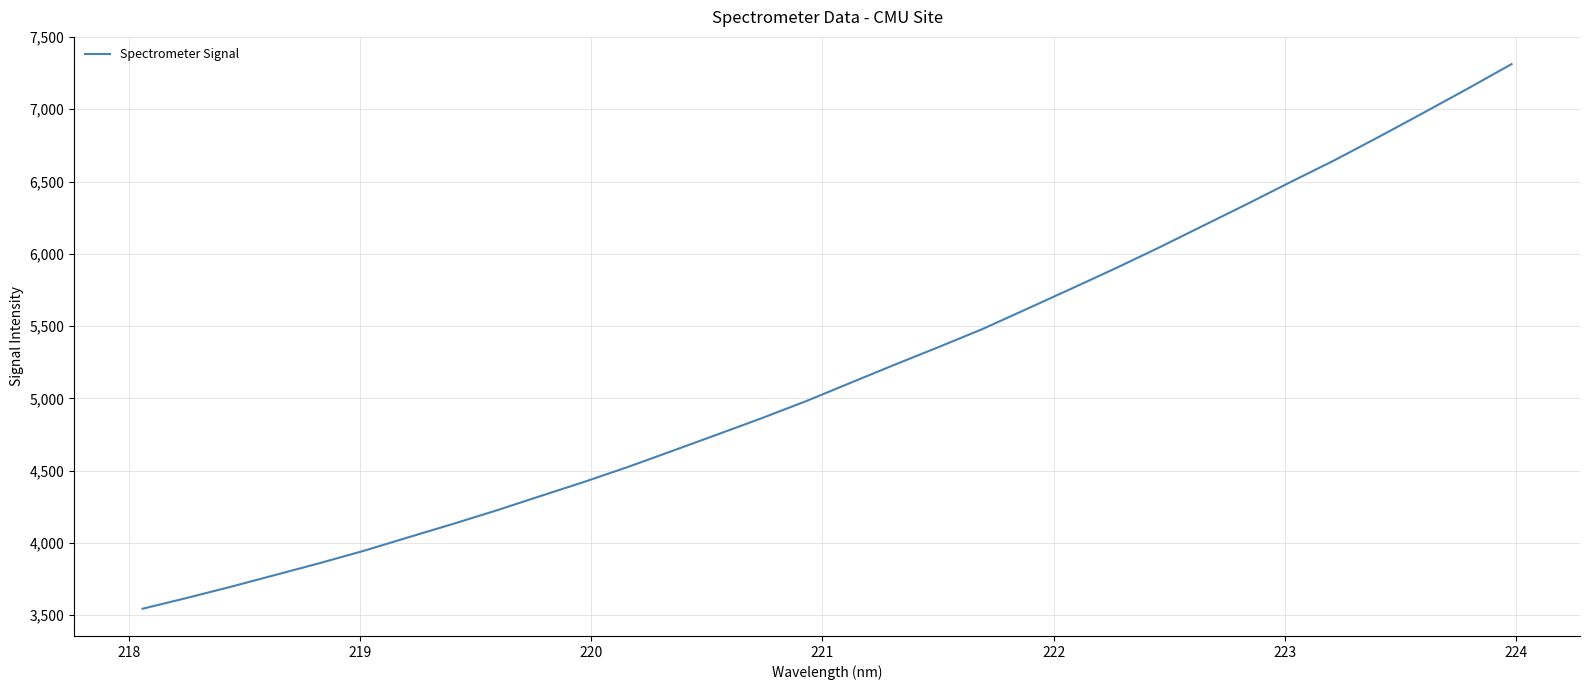

What is the difference between the maximum and minimum values?

3768.0